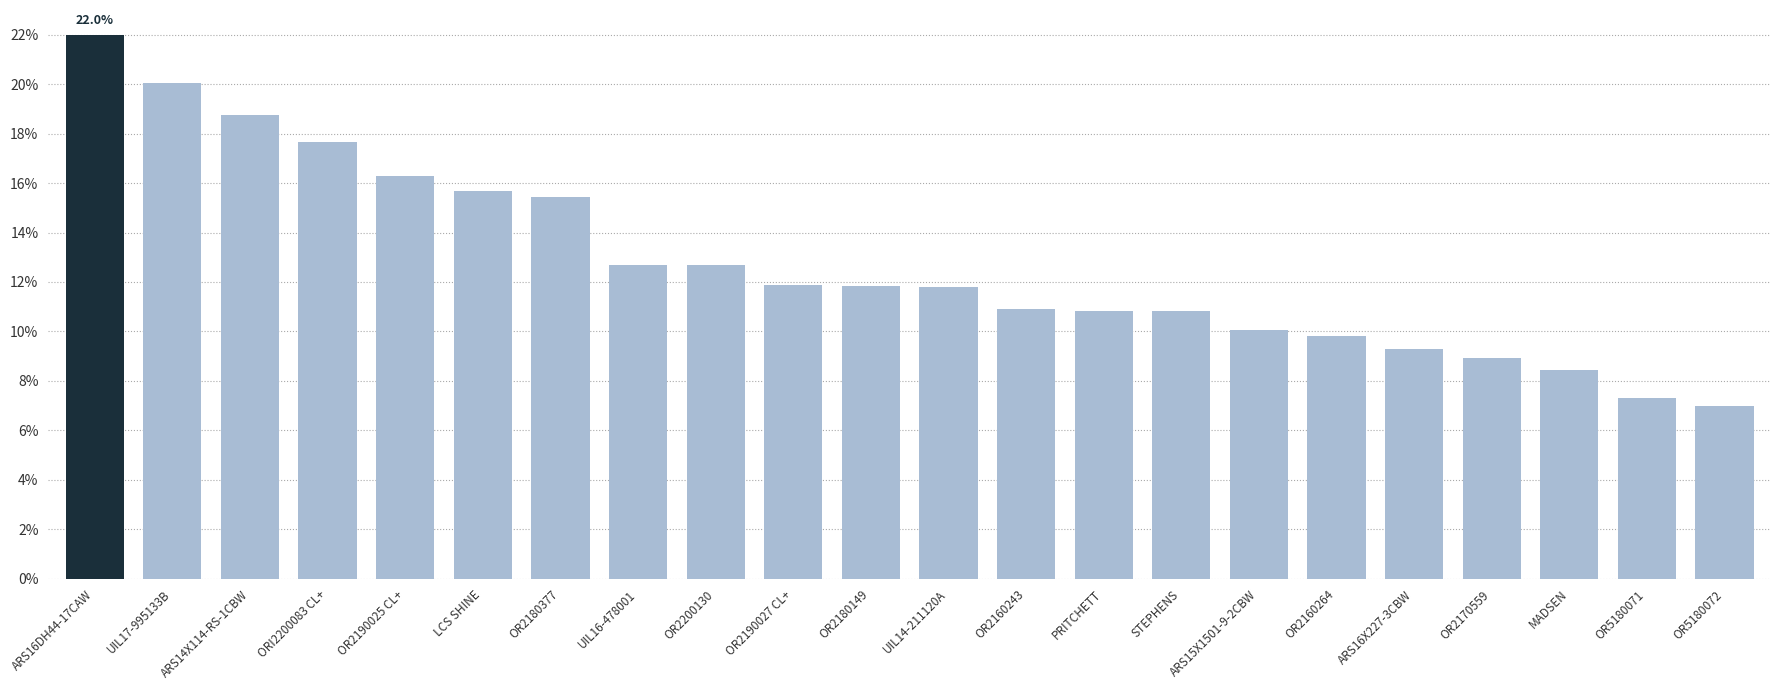

Approximately how many times larger is the value at ARS16DH44-17CAW compared to ARS14X114-RS-1CBW?

1.2